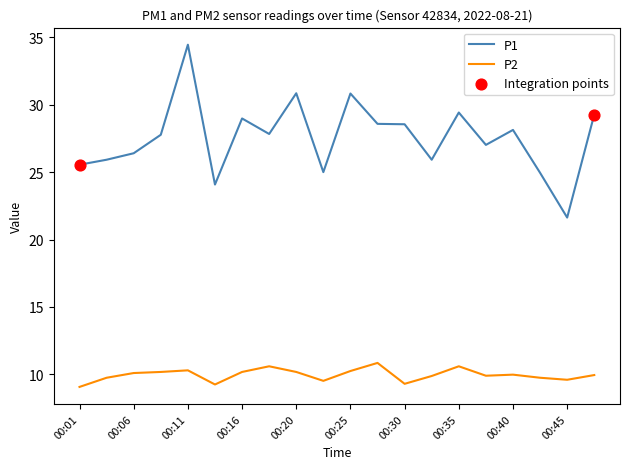

True or false: P2 and P1 cross at least once.

False